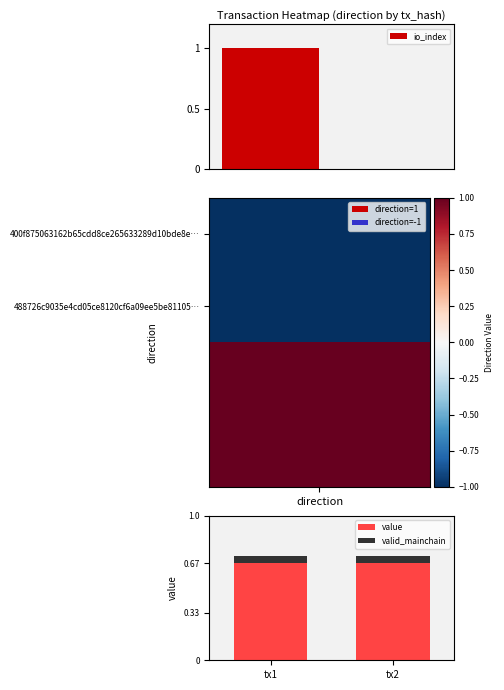

What is the minimum value for value?

0.7